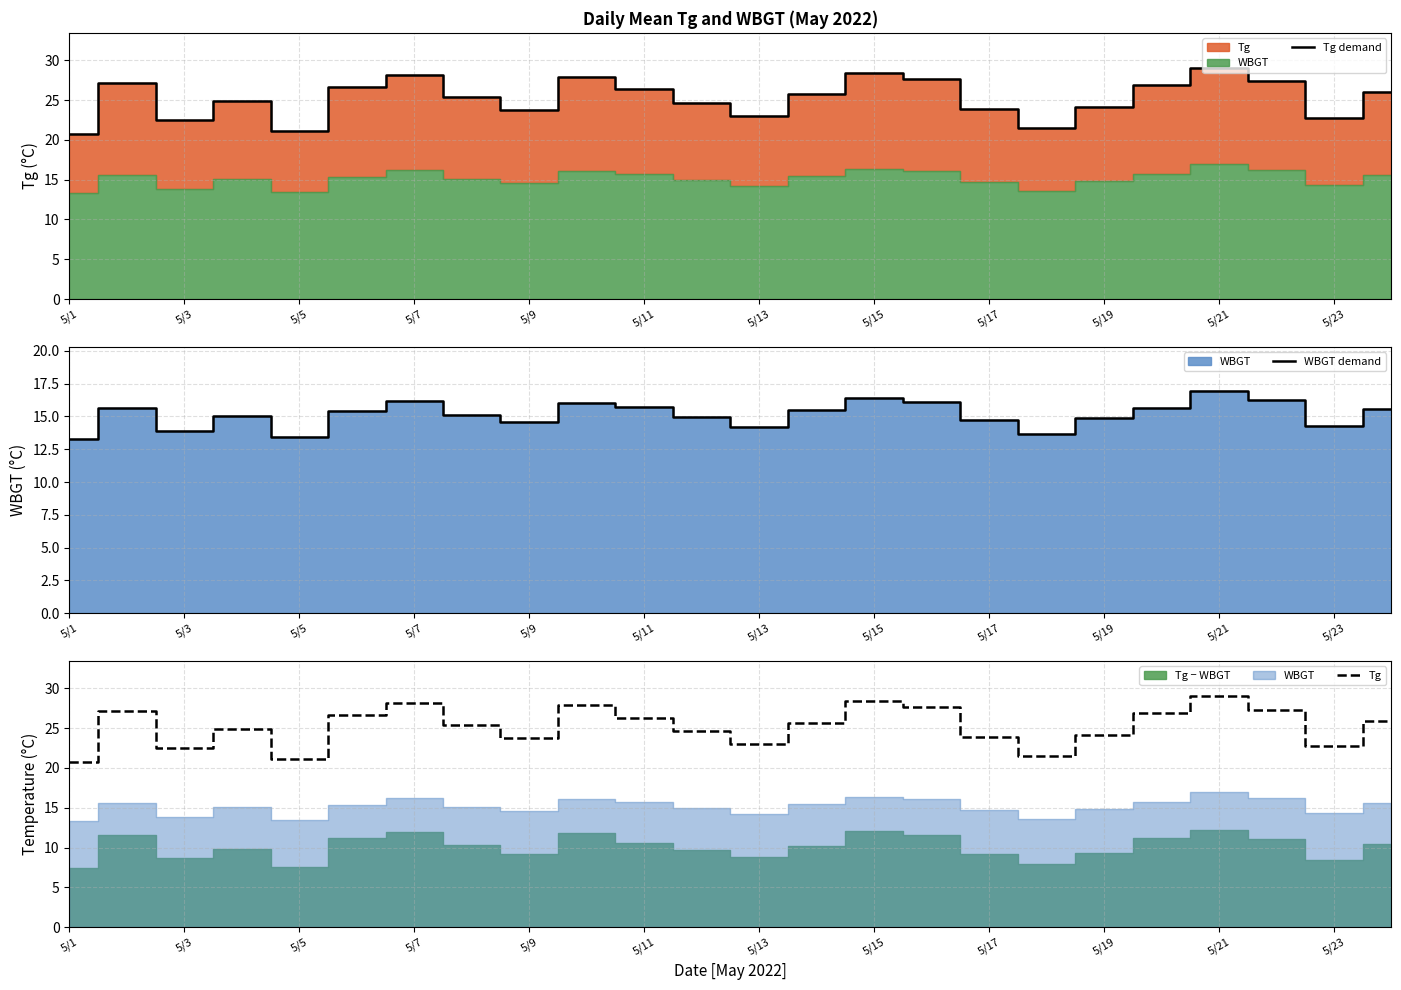

Is it true that Tg demand equals 7.4 at 5/15?

False